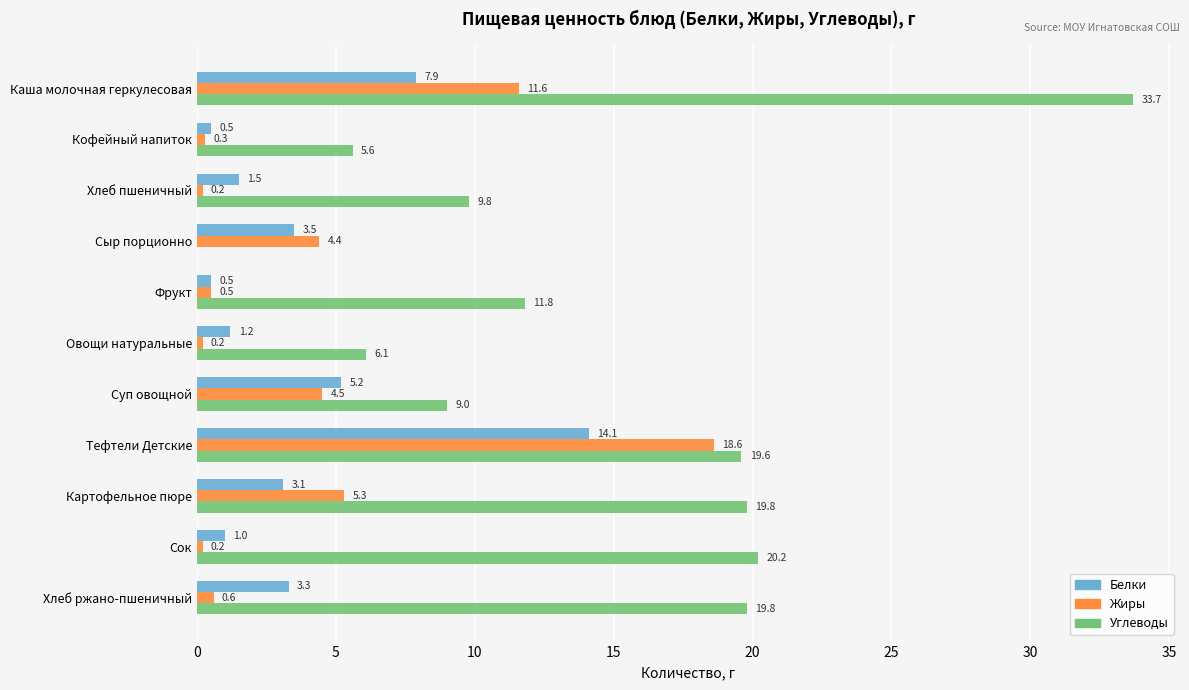

What is the total value across all series at Овощи натуральные?

7.5